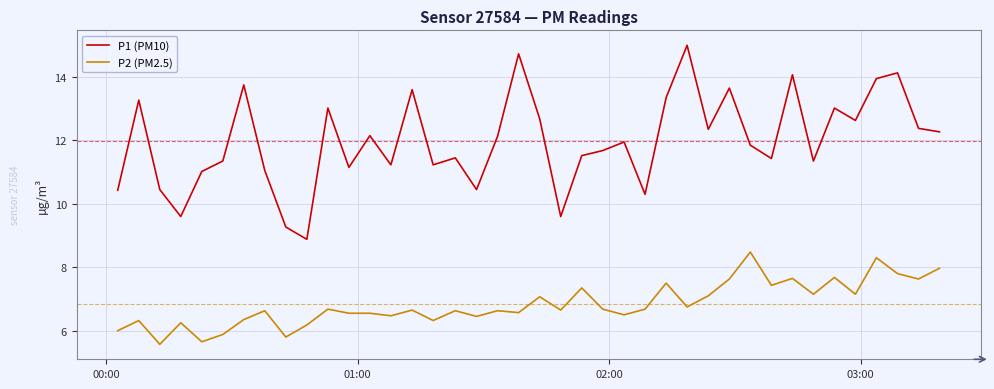

True or false: P2 (PM2.5) and P1 (PM10) cross at least once.

False